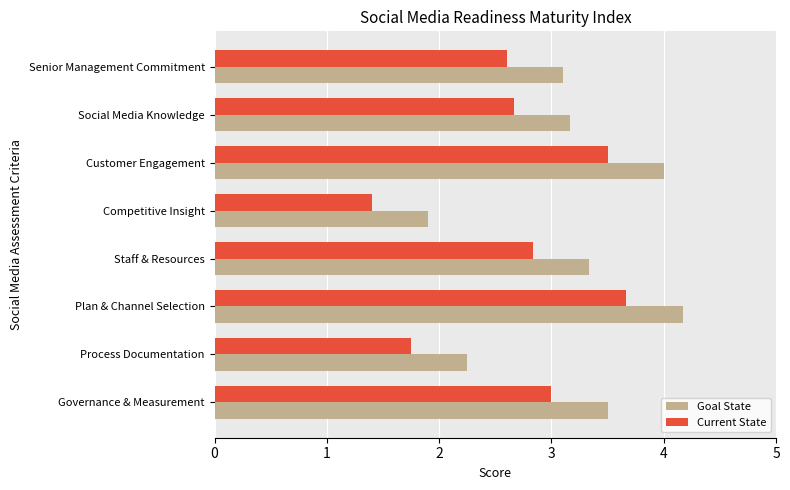

The value of Current State at Competitive Insight is 1.4. True or false?

True